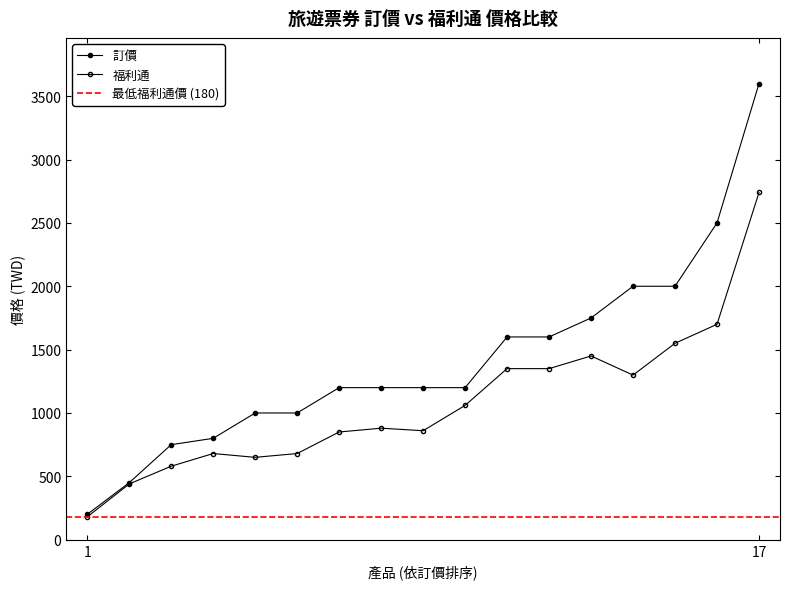

How many values in the 訂價 series are below 1200?

6